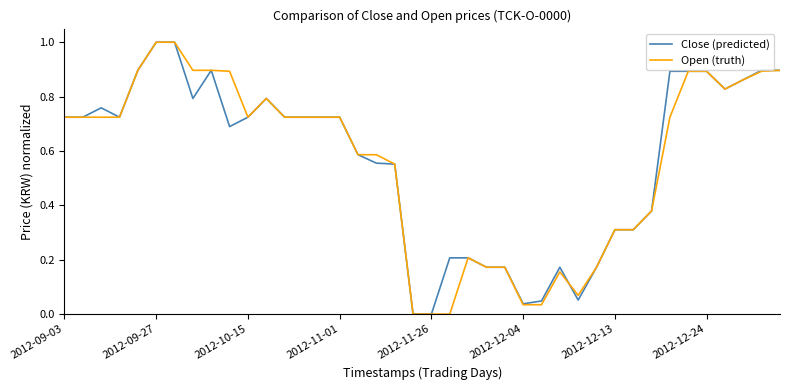

What is the highest value of the Open (truth) series?

1.0